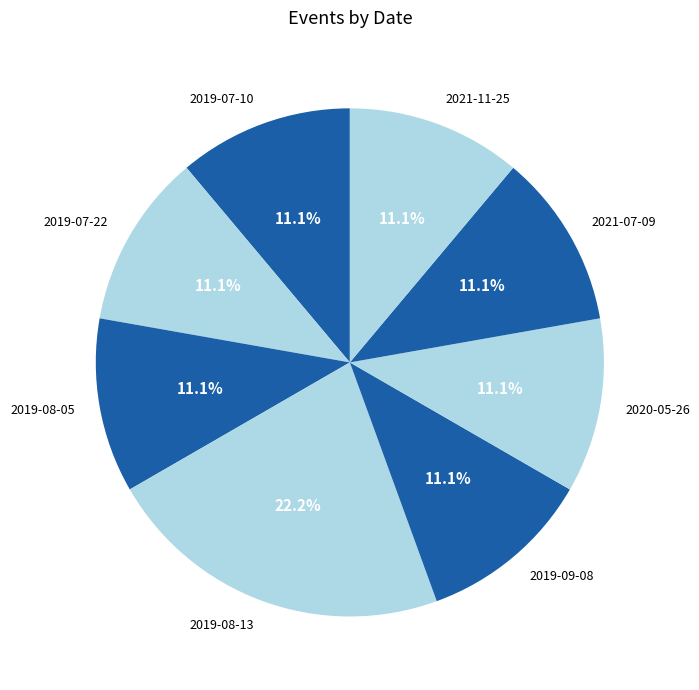

Is it true that 2019-07-10 is 11% of the pie?

True